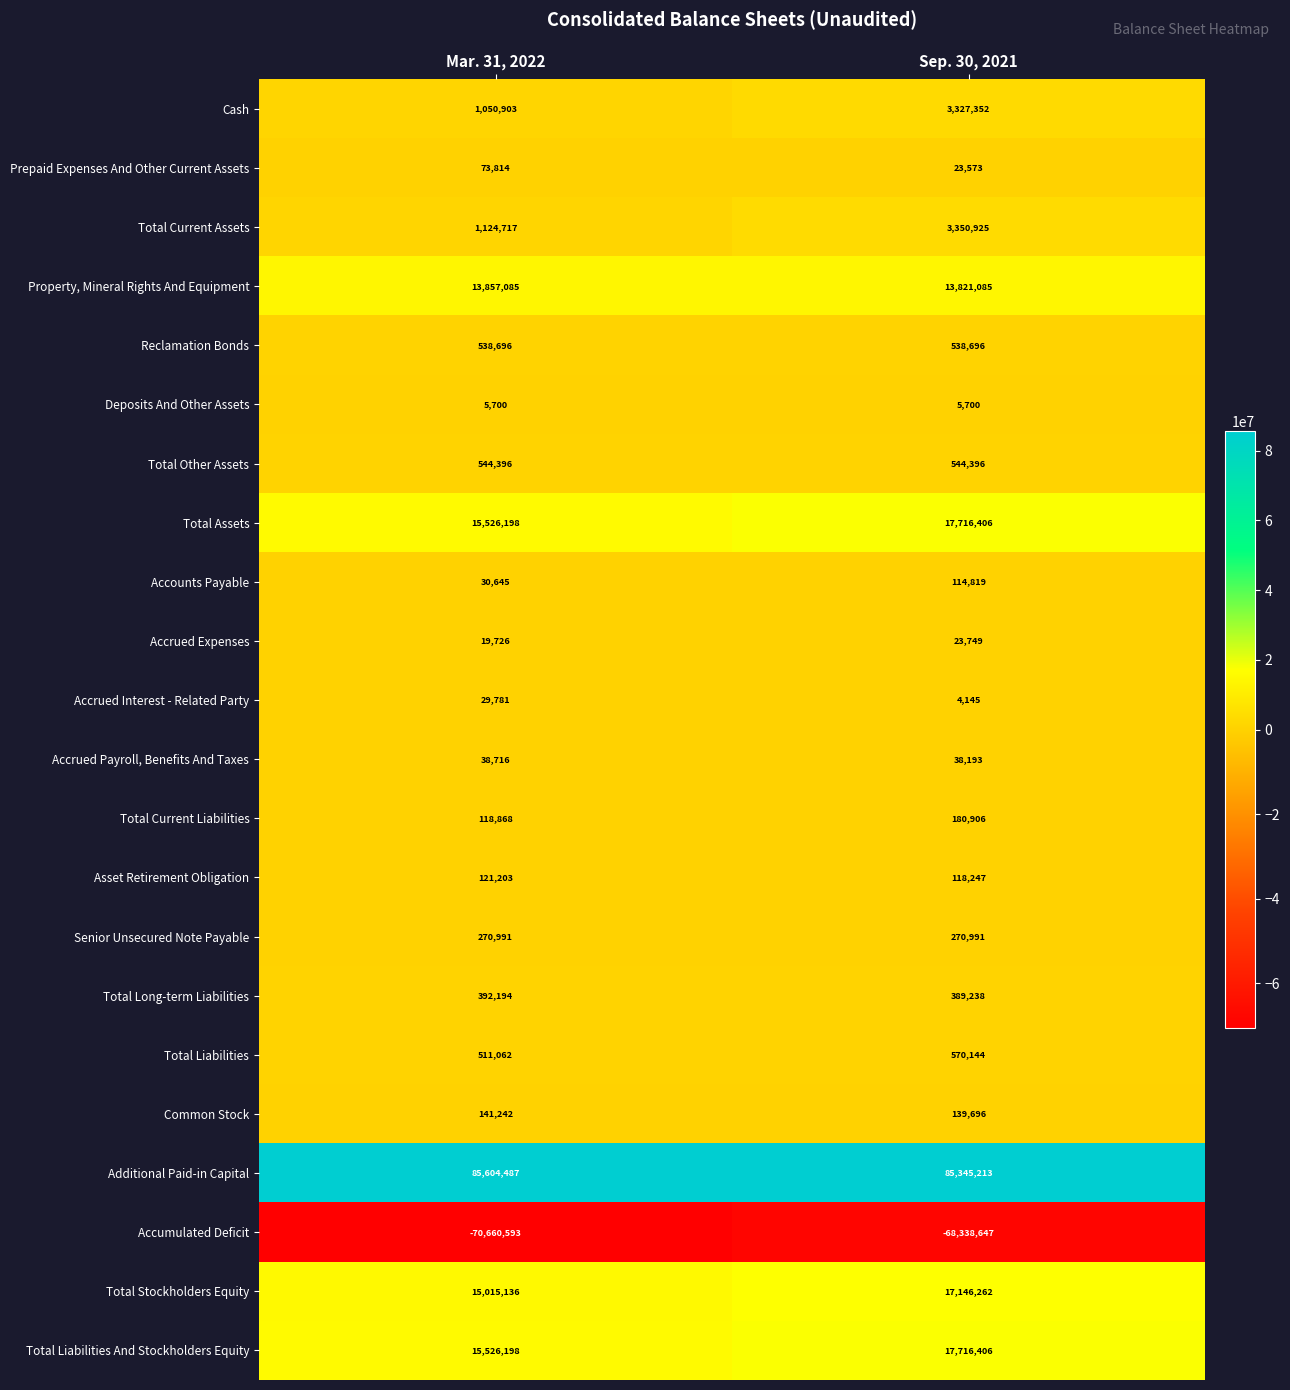

What is the greatest value displayed?

85604487